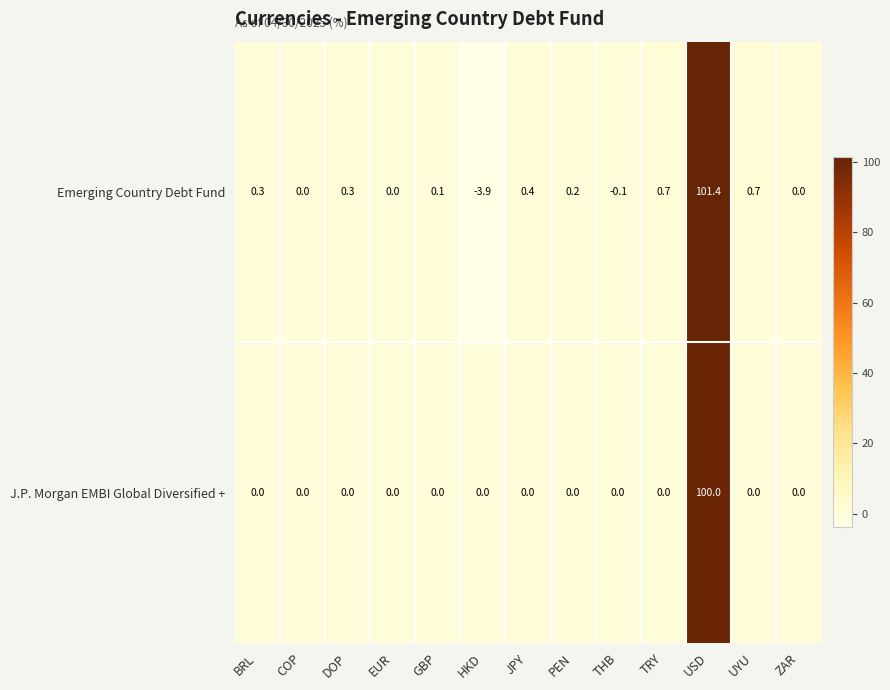

How many distinct data groups are displayed?

2